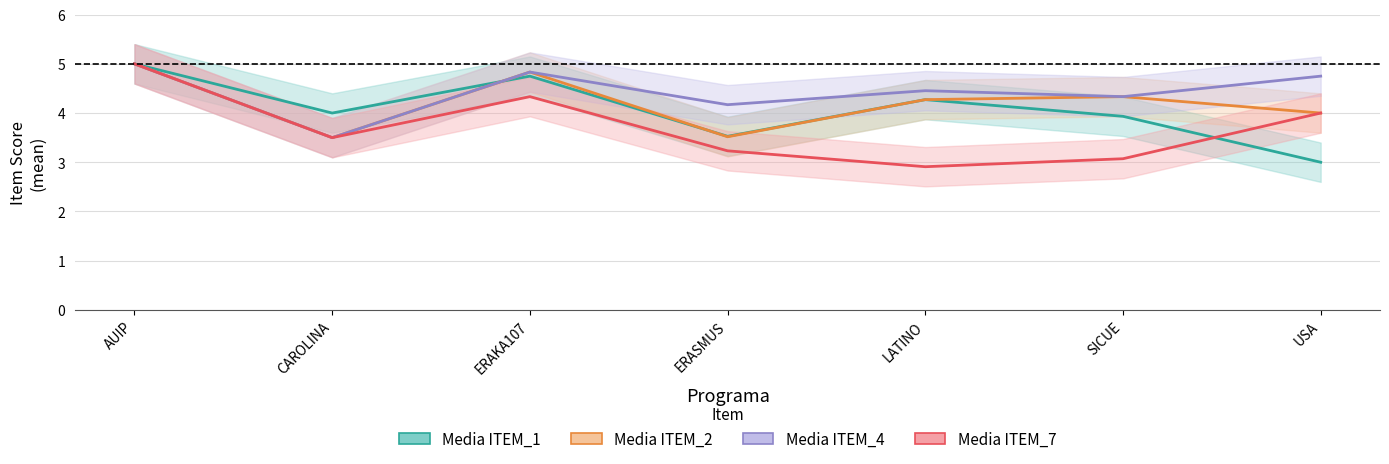

True or false: Media ITEM_2 and Media ITEM_4 cross at least once.

False